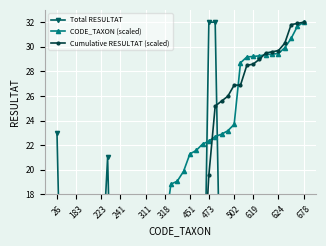

Rank the series at 451 from lowest to highest value.

Total RESULTAT, Cumulative RESULTAT (scaled), CODE_TAXON (scaled)